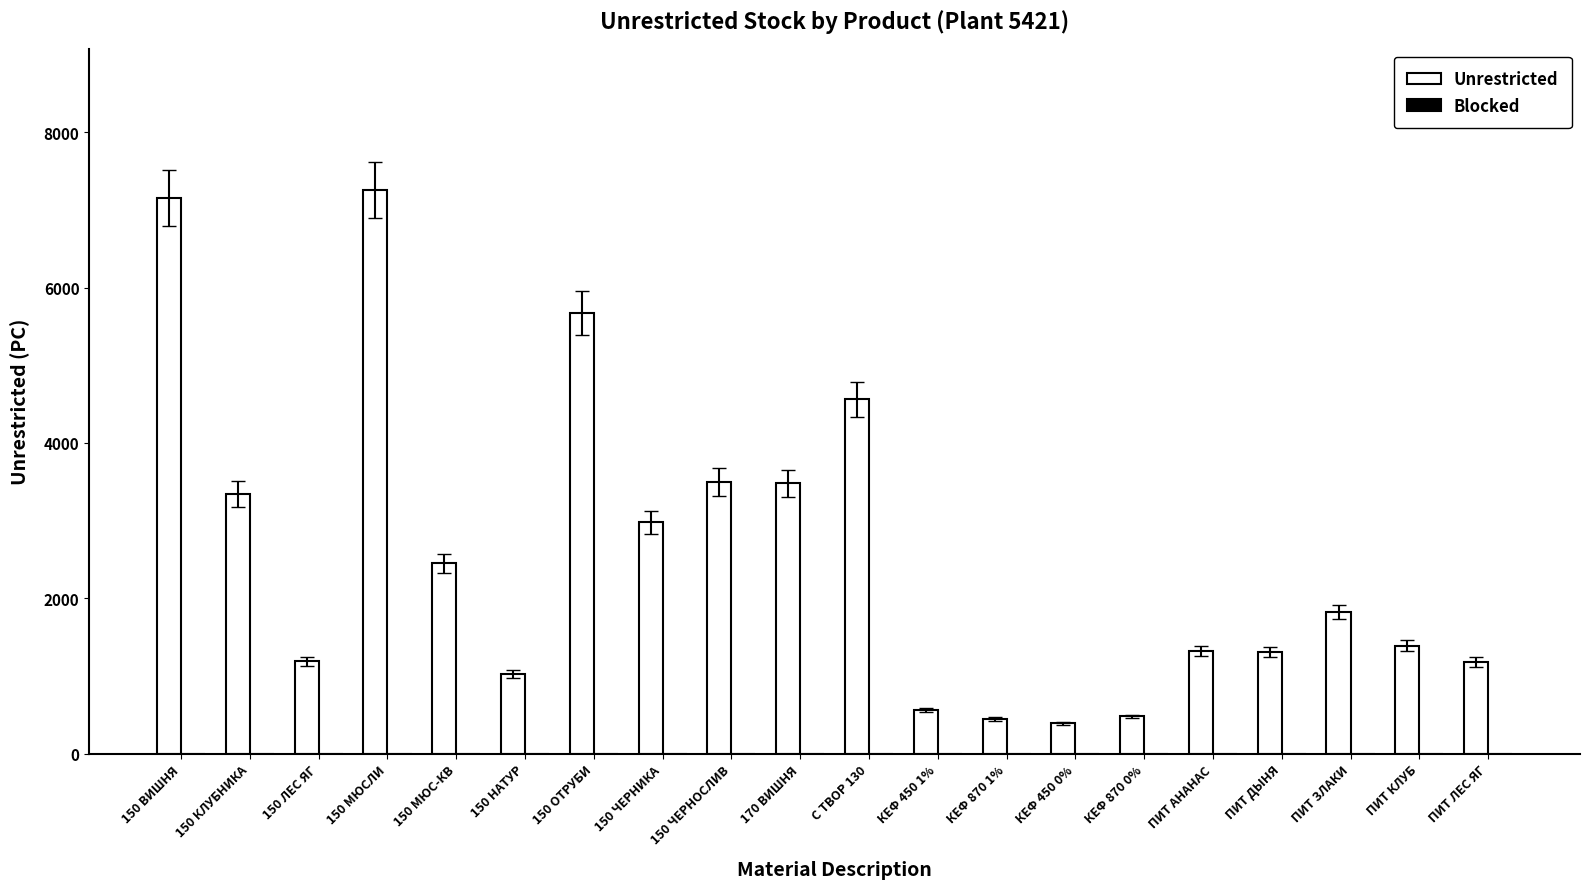

Which has a higher value, ПИТ ЗЛАКИ or КЕФ 450 0%?

ПИТ ЗЛАКИ